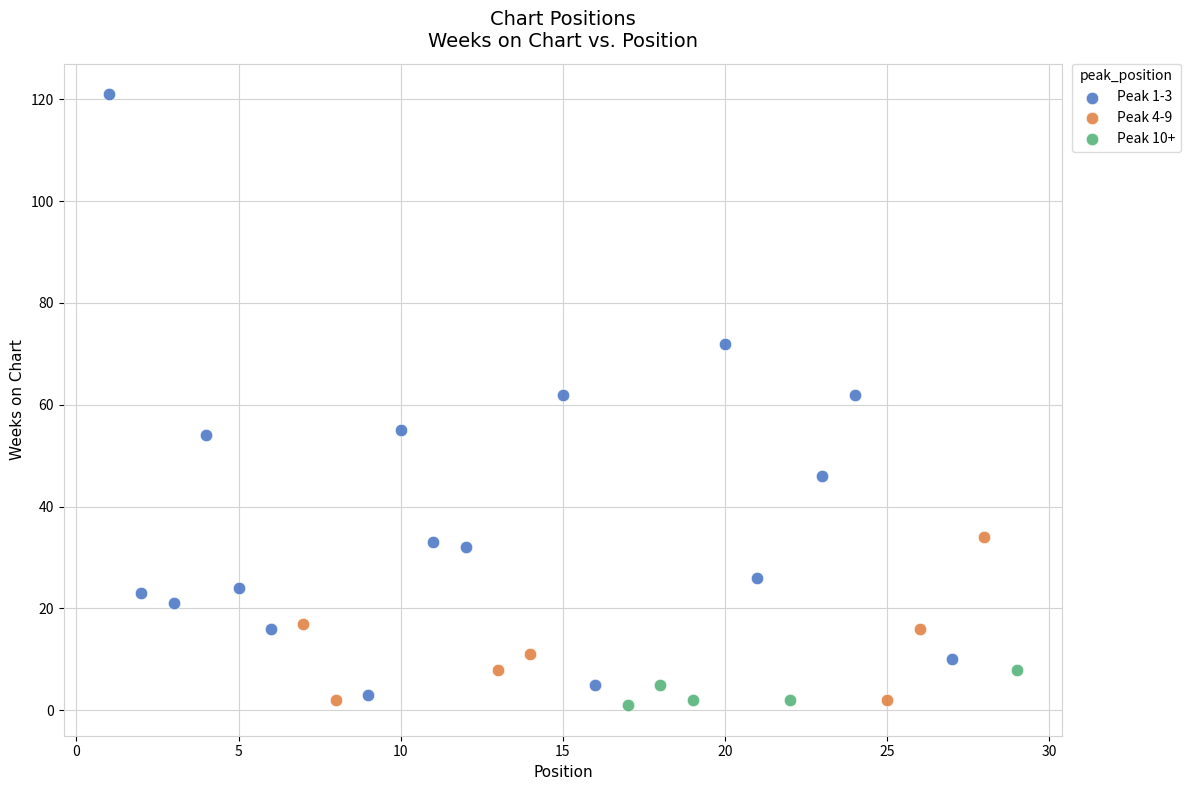

Which series has the largest Y range (max minus min)?

Peak 1-3